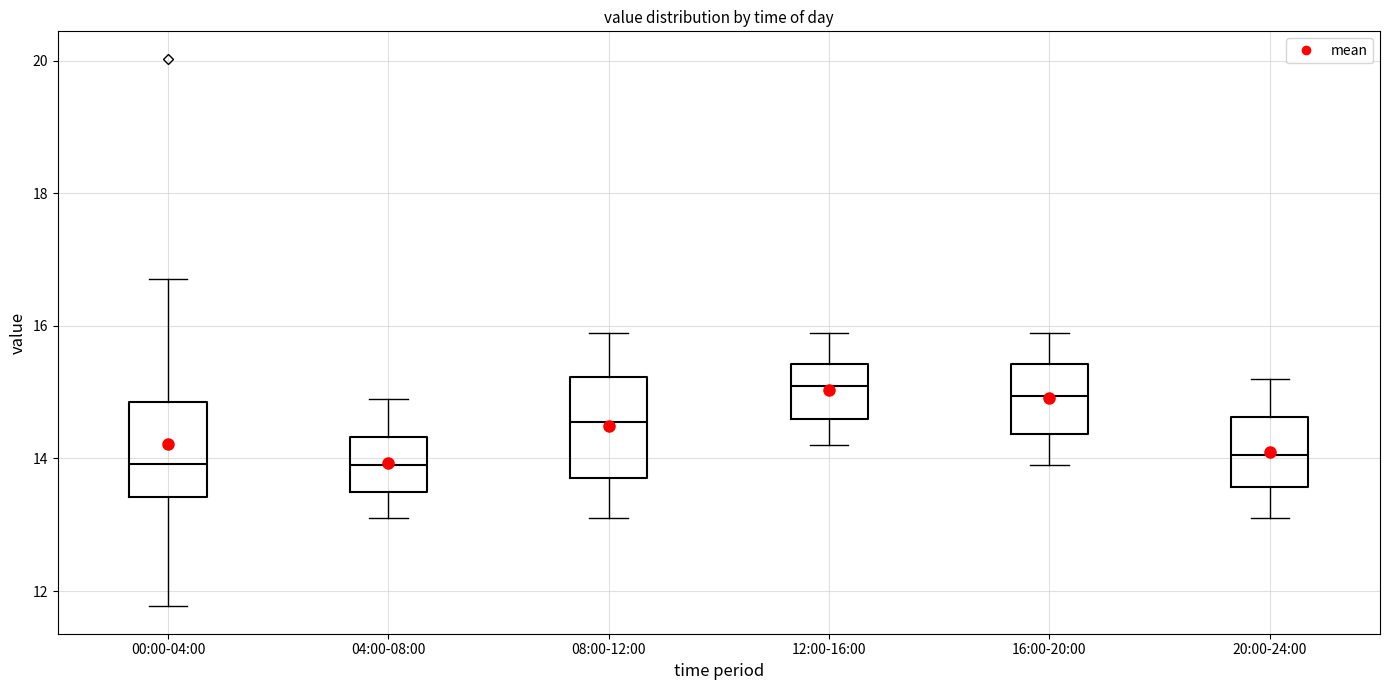

Reading left to right, read every box against the y-axis: the position of its median line, the range the box covers, and the ends of its whiskers. The values are not printed on the chart, so give them approximately, as read against the axis.

00:00-04:00: median 14.0, box 13.4 to 14.8, whiskers 11.8 to 16.8
04:00-08:00: median 14.0, box 13.6 to 14.4, whiskers 13.2 to 15.0
08:00-12:00: median 14.6, box 13.8 to 15.2, whiskers 13.2 to 16.0
12:00-16:00: median 15.2, box 14.6 to 15.4, whiskers 14.2 to 16.0
16:00-20:00: median 15.0, box 14.4 to 15.4, whiskers 14.0 to 16.0
20:00-24:00: median 14.0, box 13.6 to 14.6, whiskers 13.2 to 15.2